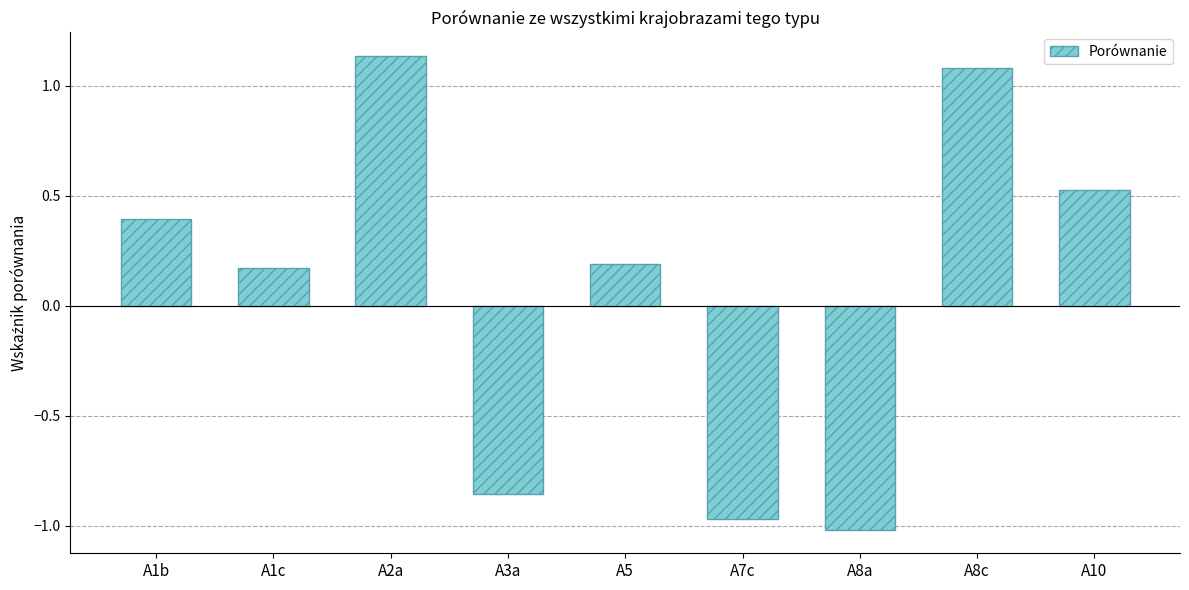

Which label corresponds to the largest value in the chart?

A2a